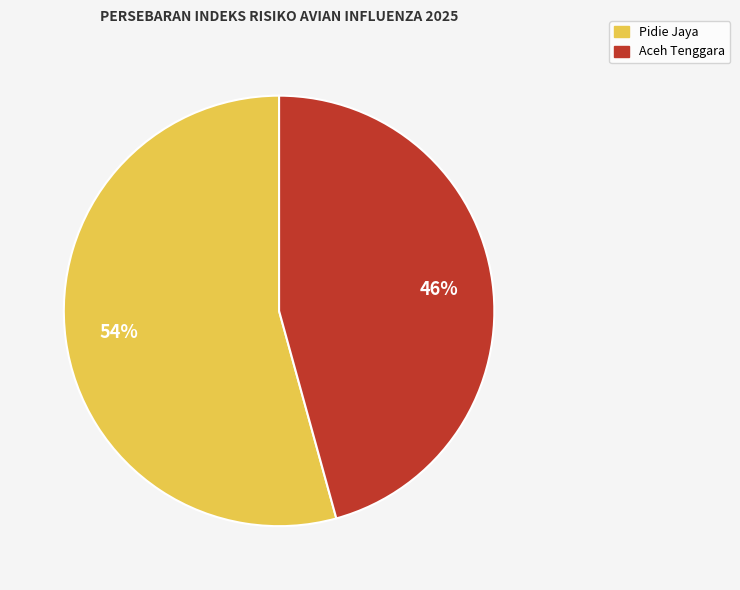

Which category has the biggest portion of the pie?

Pidie Jaya